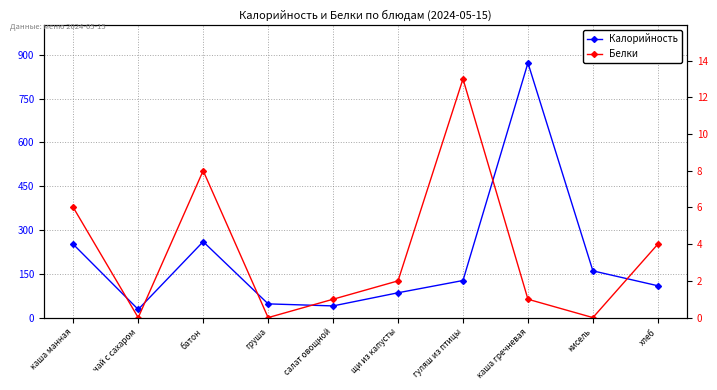

How many interior local peaks does the Калорийность series have?

2